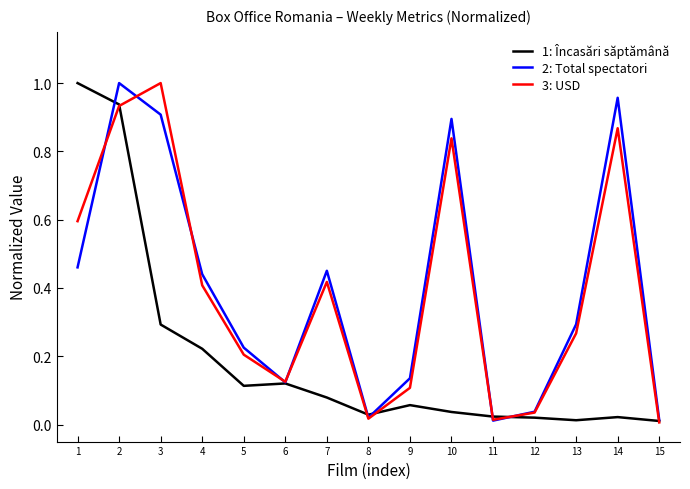

How many series are shown in this chart?

3